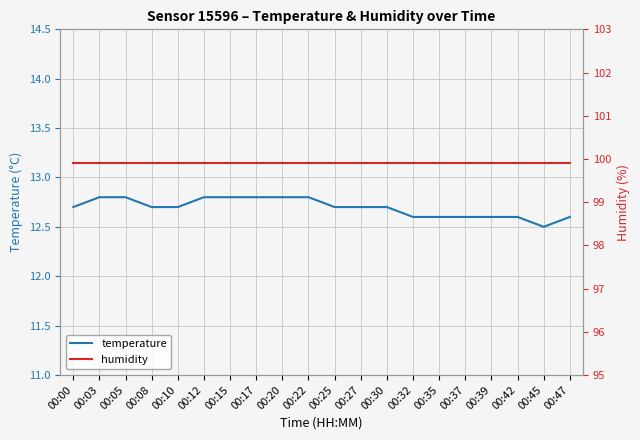

Reading left to right, list all the values displayed in this chart.

temperature: 00:00=12.7	00:03=12.8	00:05=12.8	00:08=12.7	00:10=12.7	00:12=12.8	00:15=12.8	00:17=12.8	00:20=12.8	00:22=12.8	00:25=12.7	00:27=12.7	00:30=12.7	00:32=12.6	00:35=12.6	00:37=12.6	00:39=12.6	00:42=12.6	00:45=12.5	00:47=12.6
humidity: 00:00=99.9	00:03=99.9	00:05=99.9	00:08=99.9	00:10=99.9	00:12=99.9	00:15=99.9	00:17=99.9	00:20=99.9	00:22=99.9	00:25=99.9	00:27=99.9	00:30=99.9	00:32=99.9	00:35=99.9	00:37=99.9	00:39=99.9	00:42=99.9	00:45=99.9	00:47=99.9